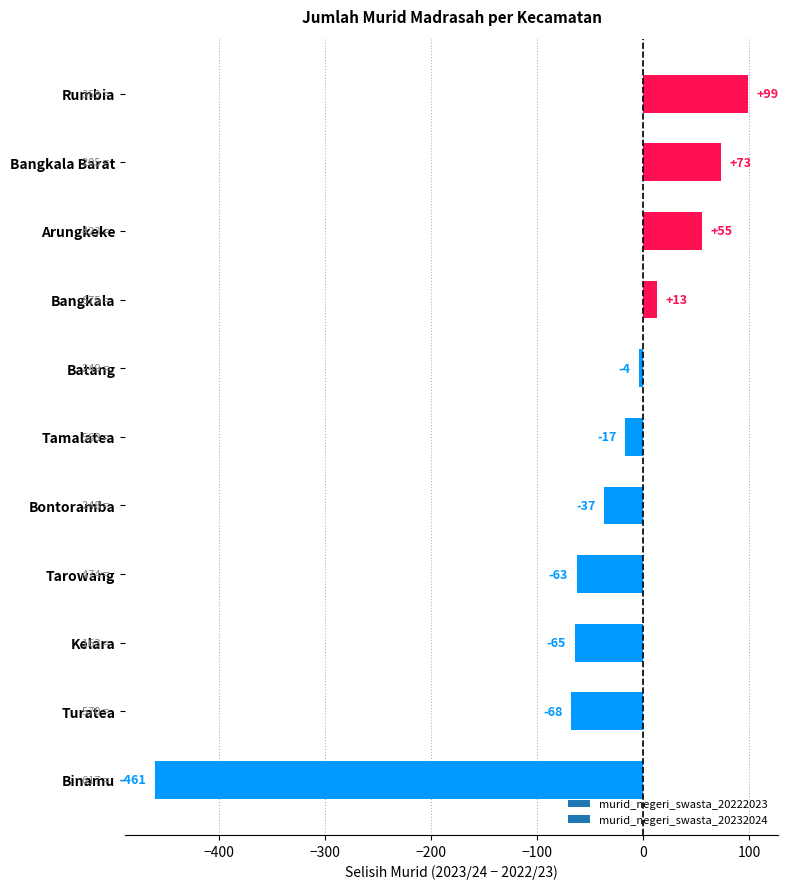

What is the sum of the values at Arungkeke and Tamalatea?

38